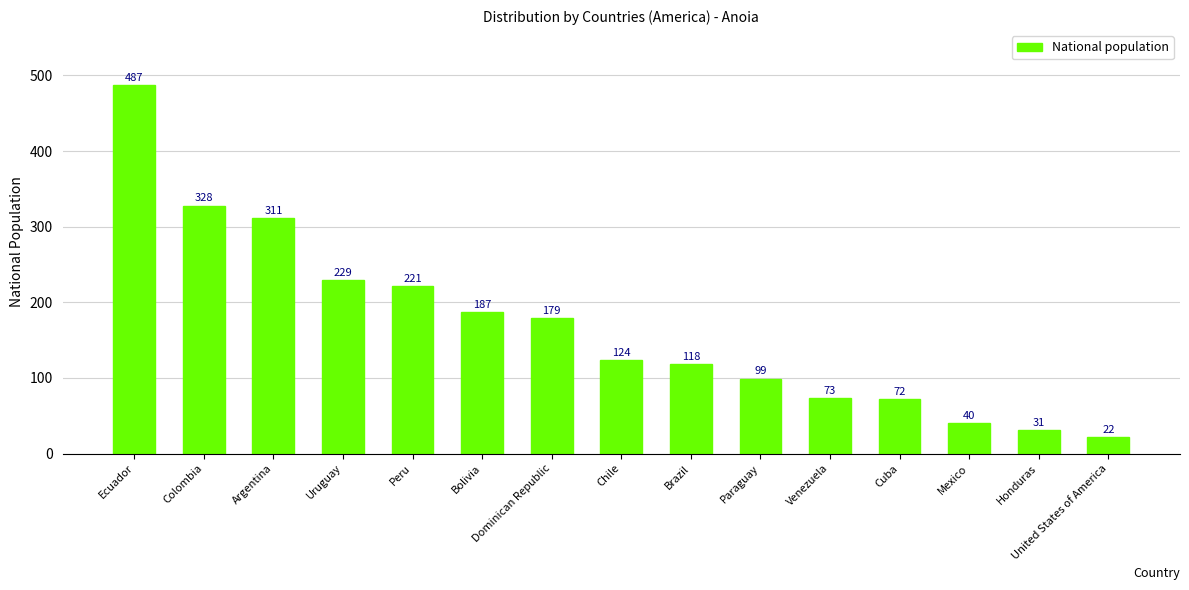

What is the ratio of the value at Peru to the value at Ecuador?

0.5